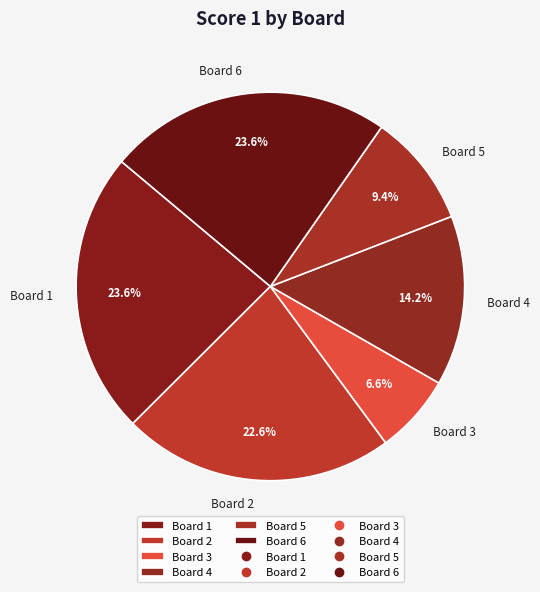

What percentage is the Board 1 slice, to the nearest percent?

24%